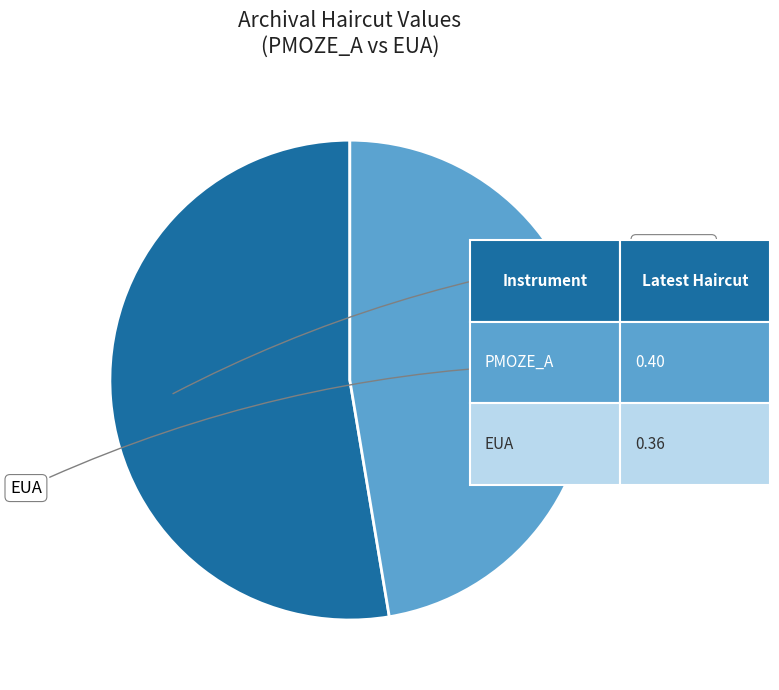

Is there a majority slice in this chart?

Yes